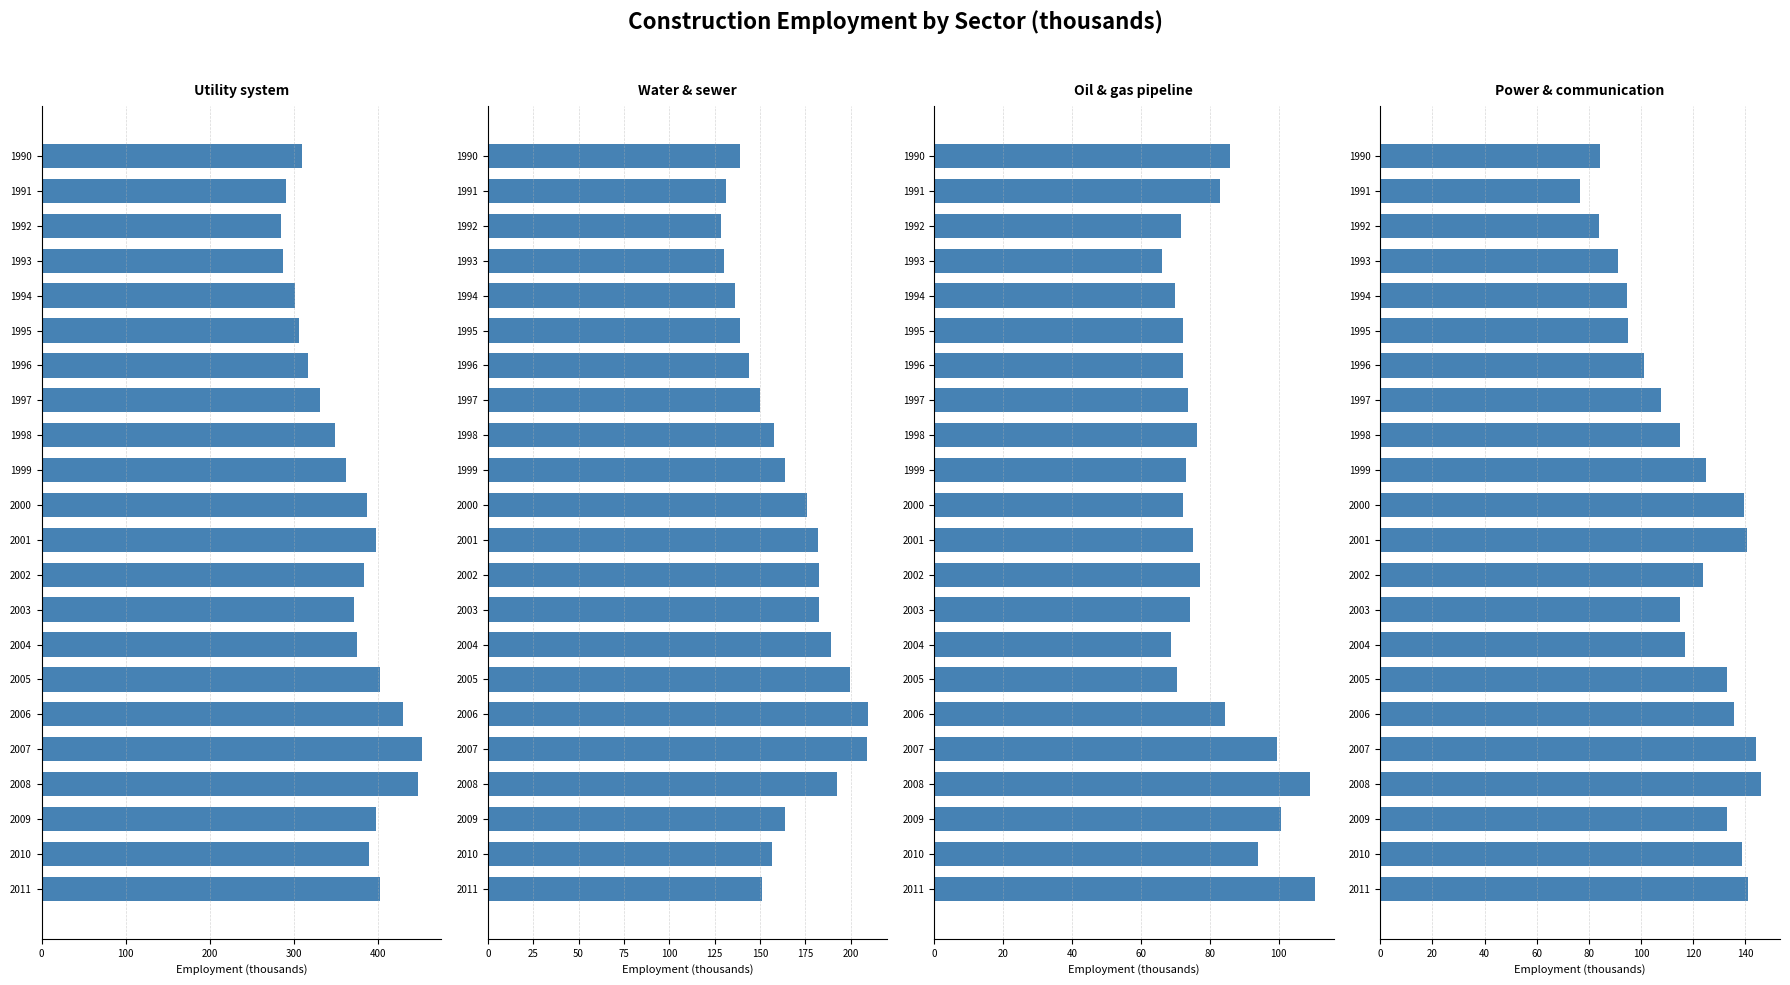

How many bars are there in each group?

4